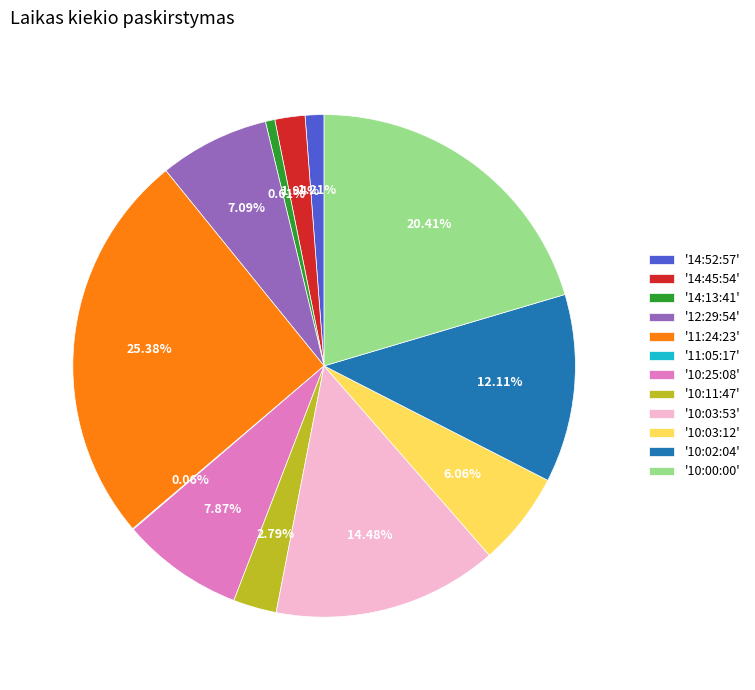

Do '10:11:47' and '10:03:12' together represent more than half of the pie?

No